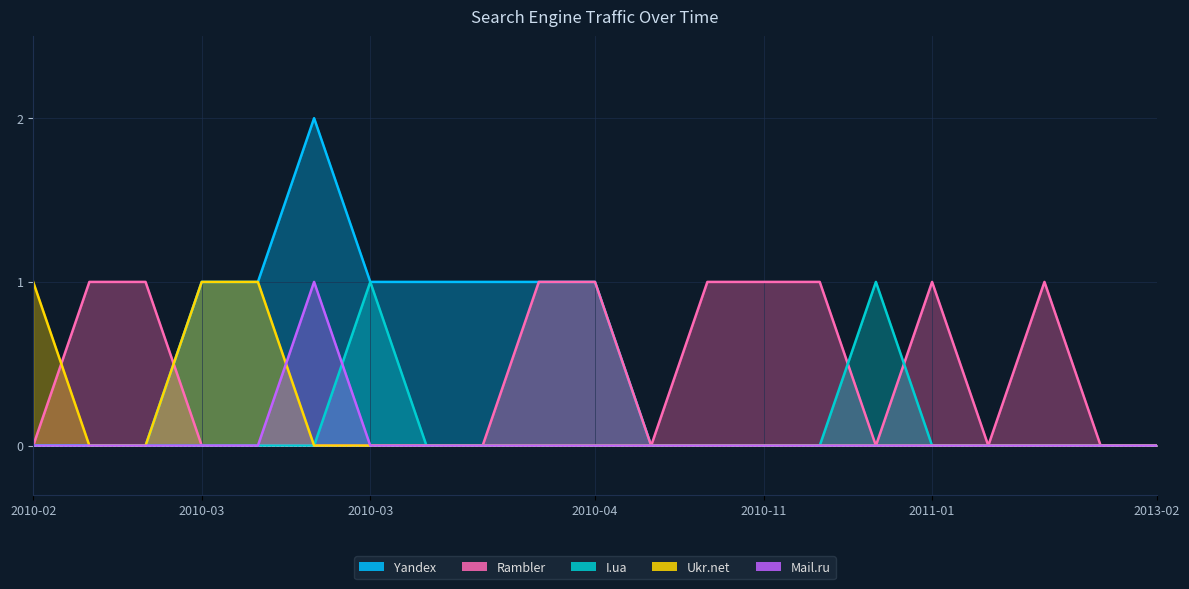

True or false: Mail.ru and Rambler intersect in this chart.

False